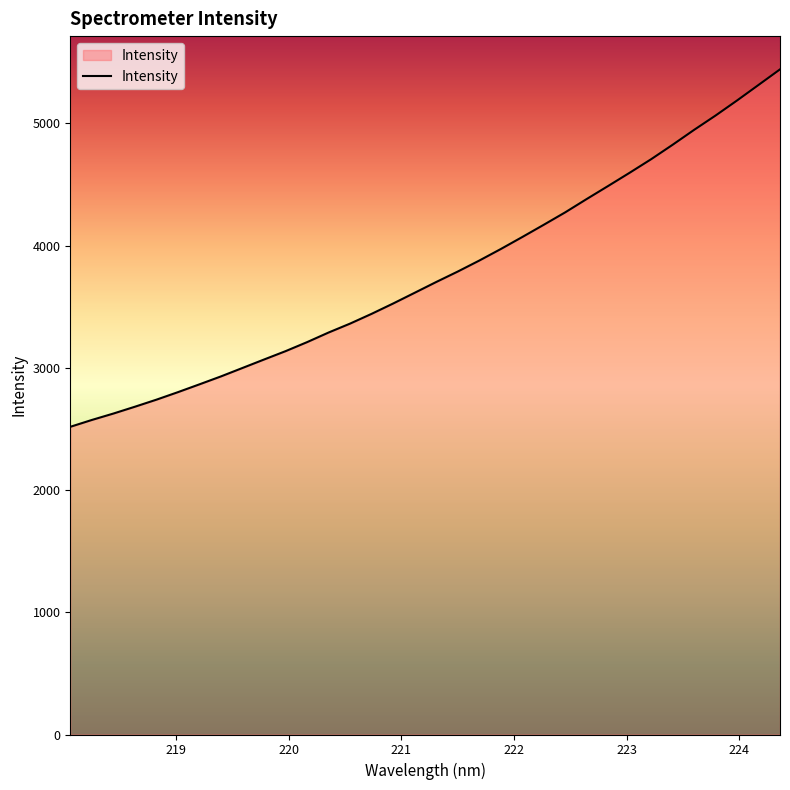

What is the maximum value shown in the chart?

5440.8